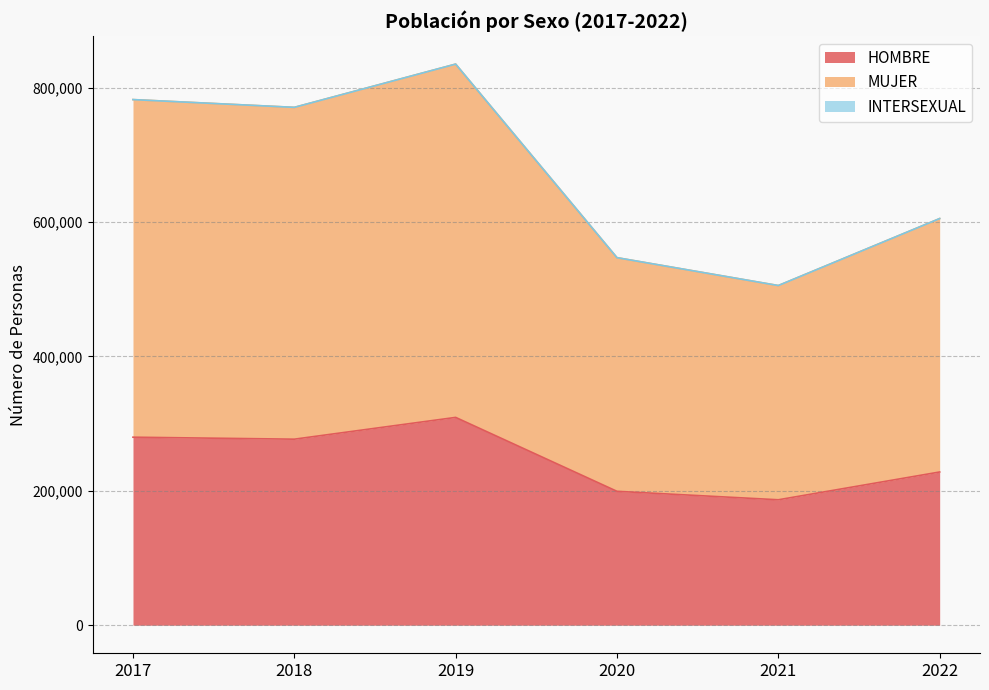

What is the difference between the maximum and minimum values in the HOMBRE series?

122614